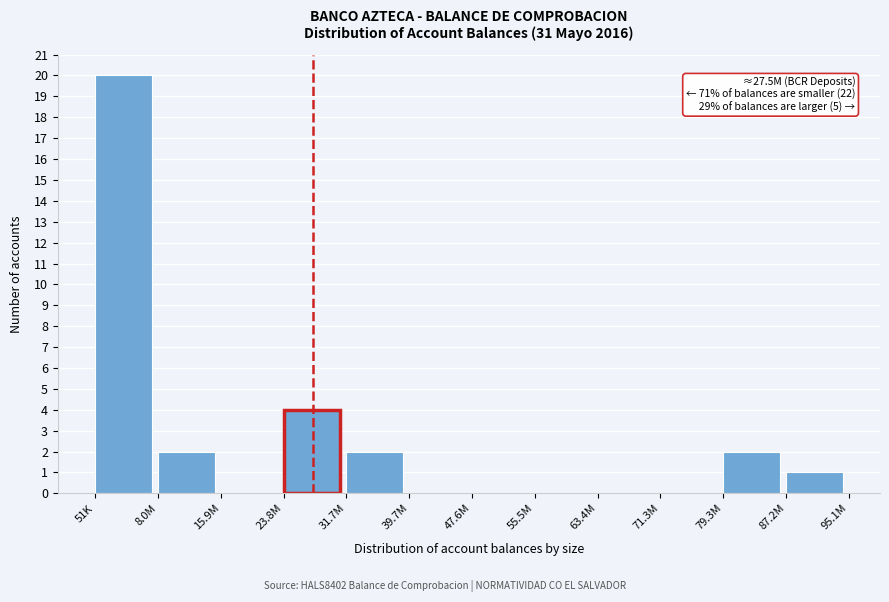

Reading left to right, transcribe all the data shown in this chart.

51K=20	8.0M=2	15.9M=0	23.8M=4	31.7M=2	39.7M=0	47.6M=0	55.5M=0	63.4M=0	71.3M=0	79.3M=2	87.2M=1